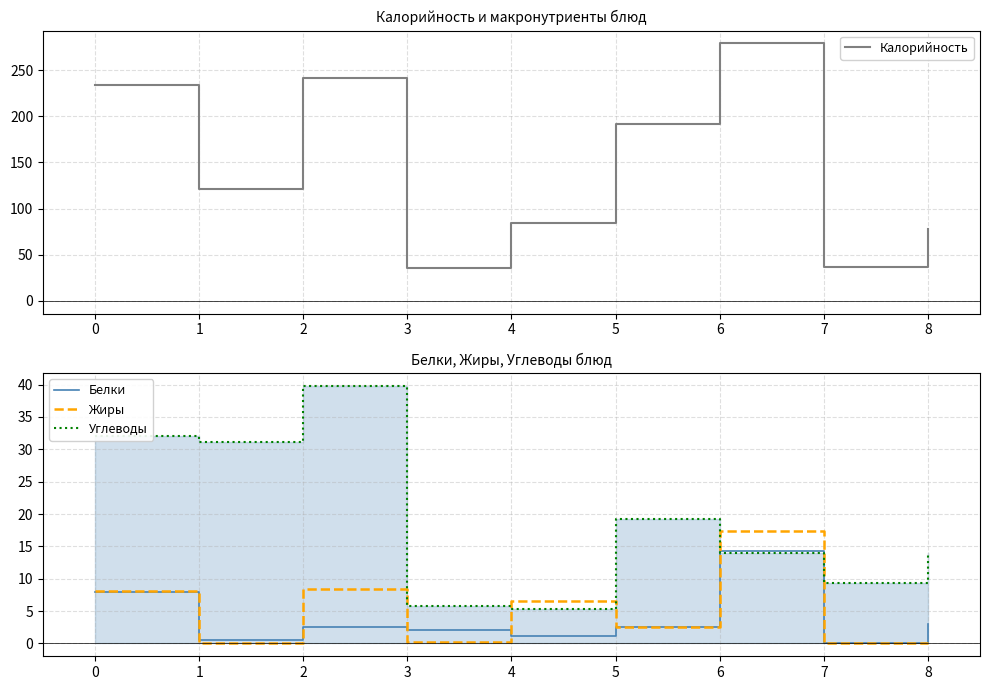

What are all the series names shown in the legend?

Калорийность, Белки, Жиры, Углеводы